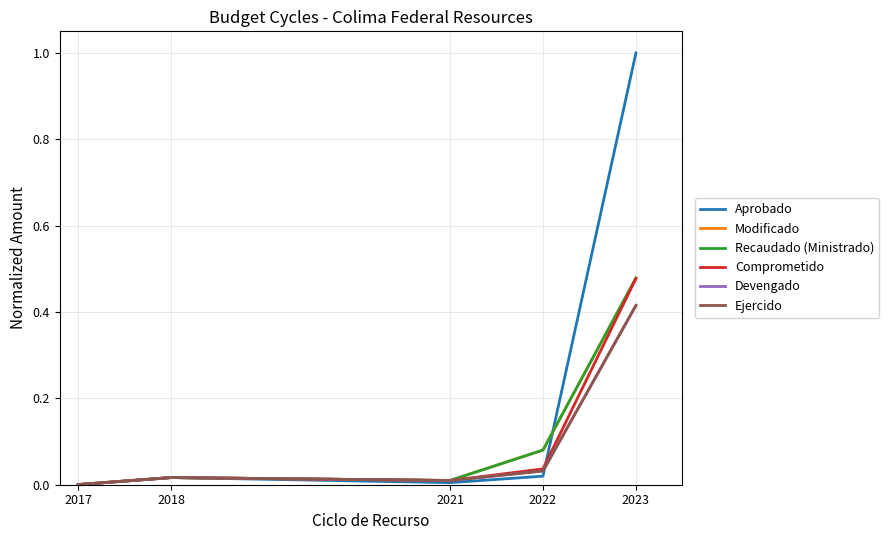

Which series changed the most between 2017 and 2022?

Modificado